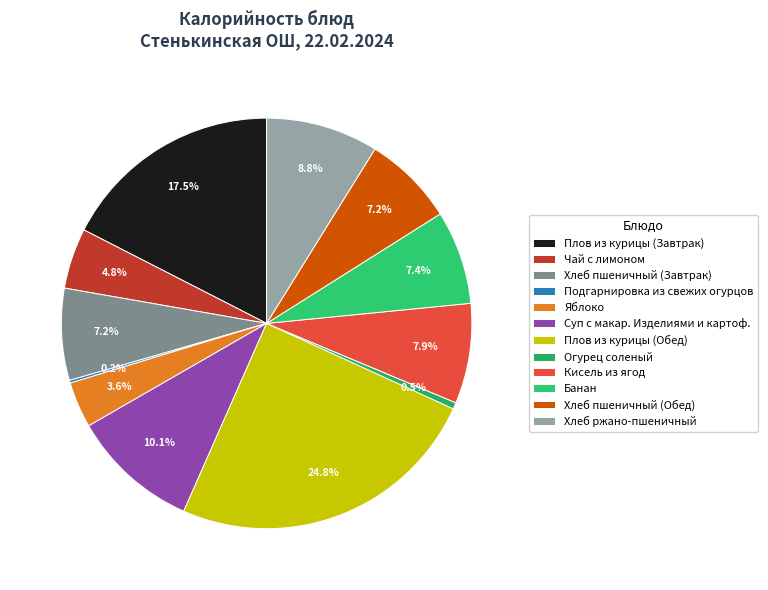

Which slice is the smallest?

Подгарнировка из свежих огурцов